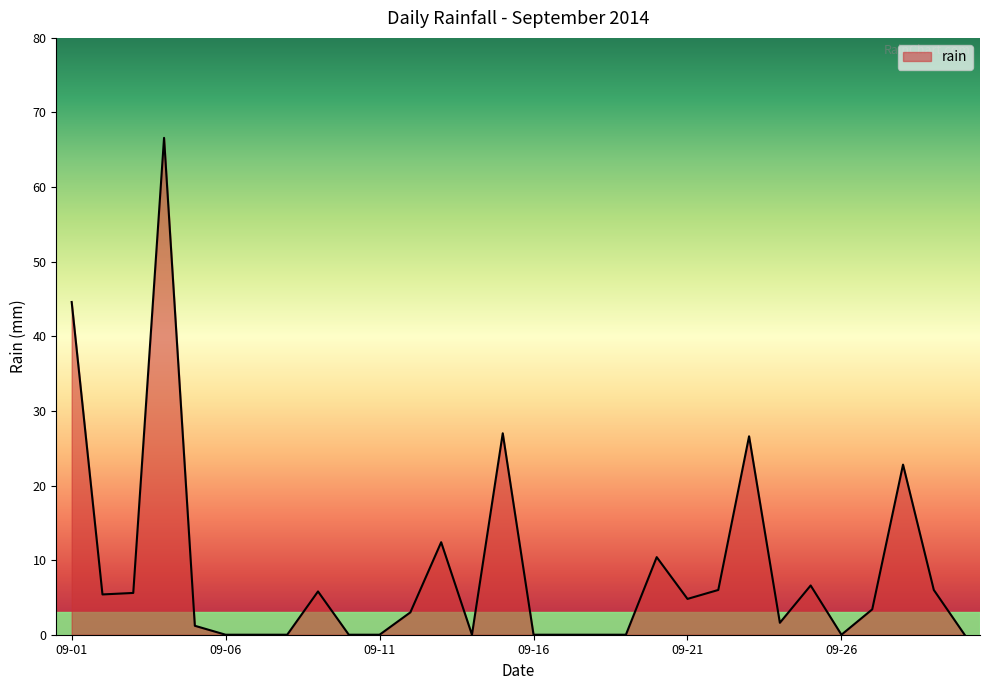

Is it true that the value at 09-26 is 0.0?

True